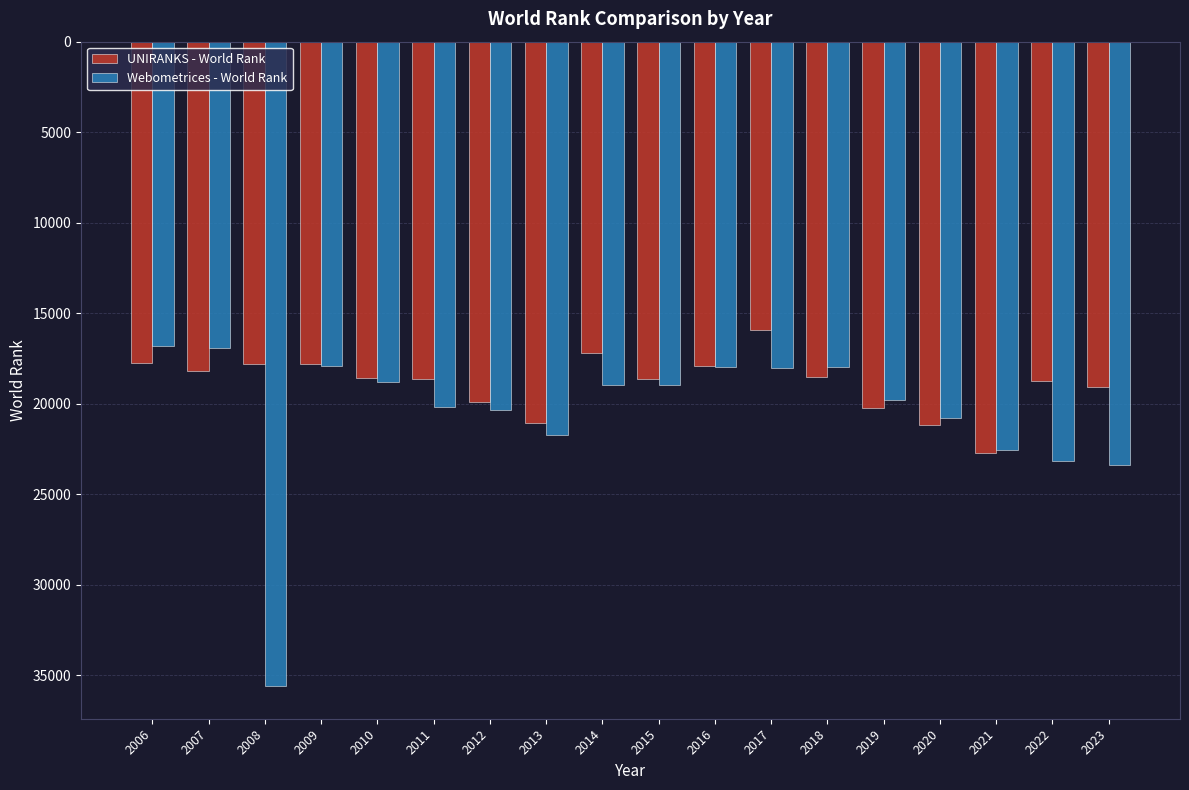

Read the UNIRANKS - World Rank value at 2017, to the nearest 50.

15900